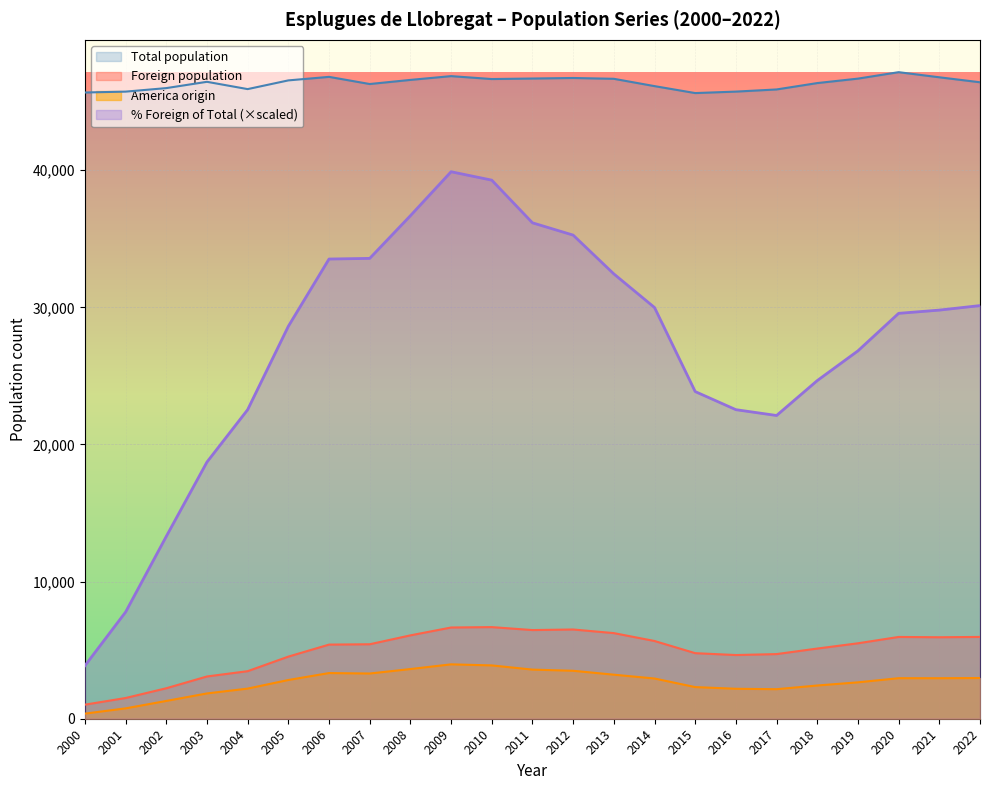

Which category has the highest value across all series?

2020